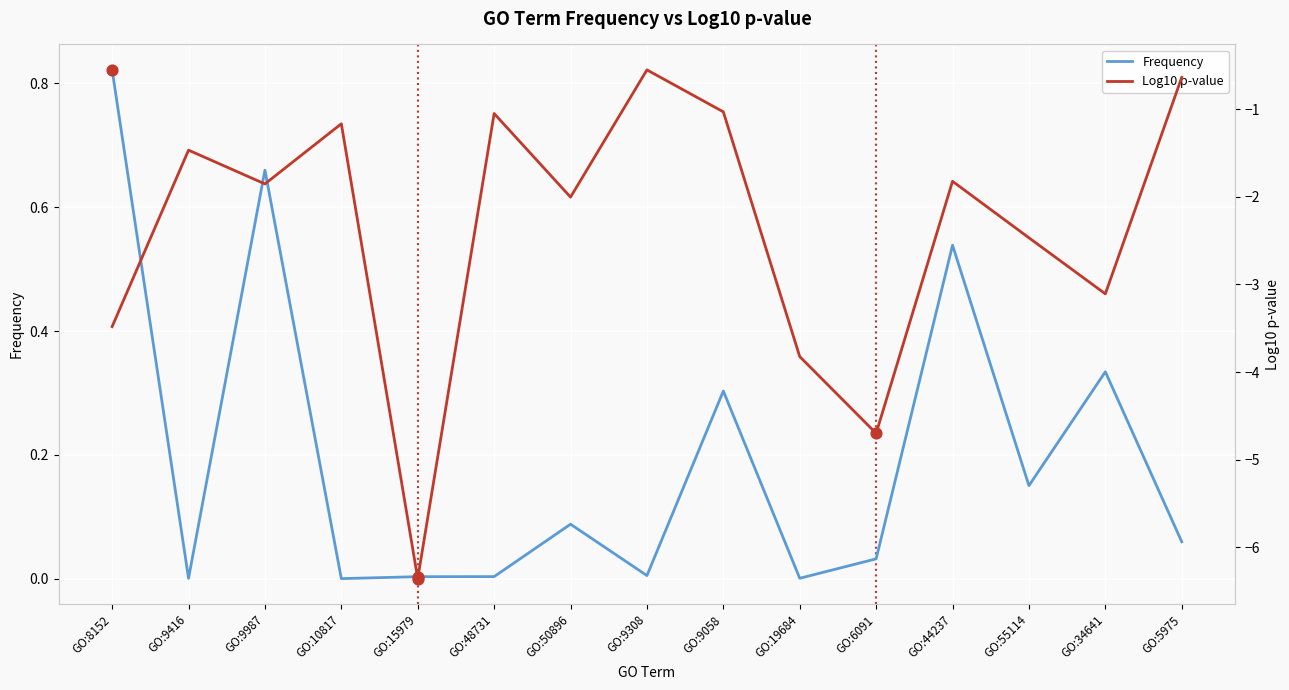

Which series contains the highest Y value?

Frequency